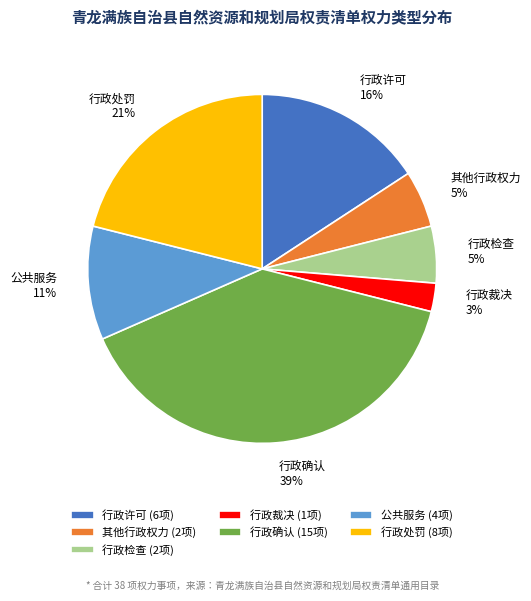

Between 公共服务 and 行政处罚, which is larger?

行政处罚